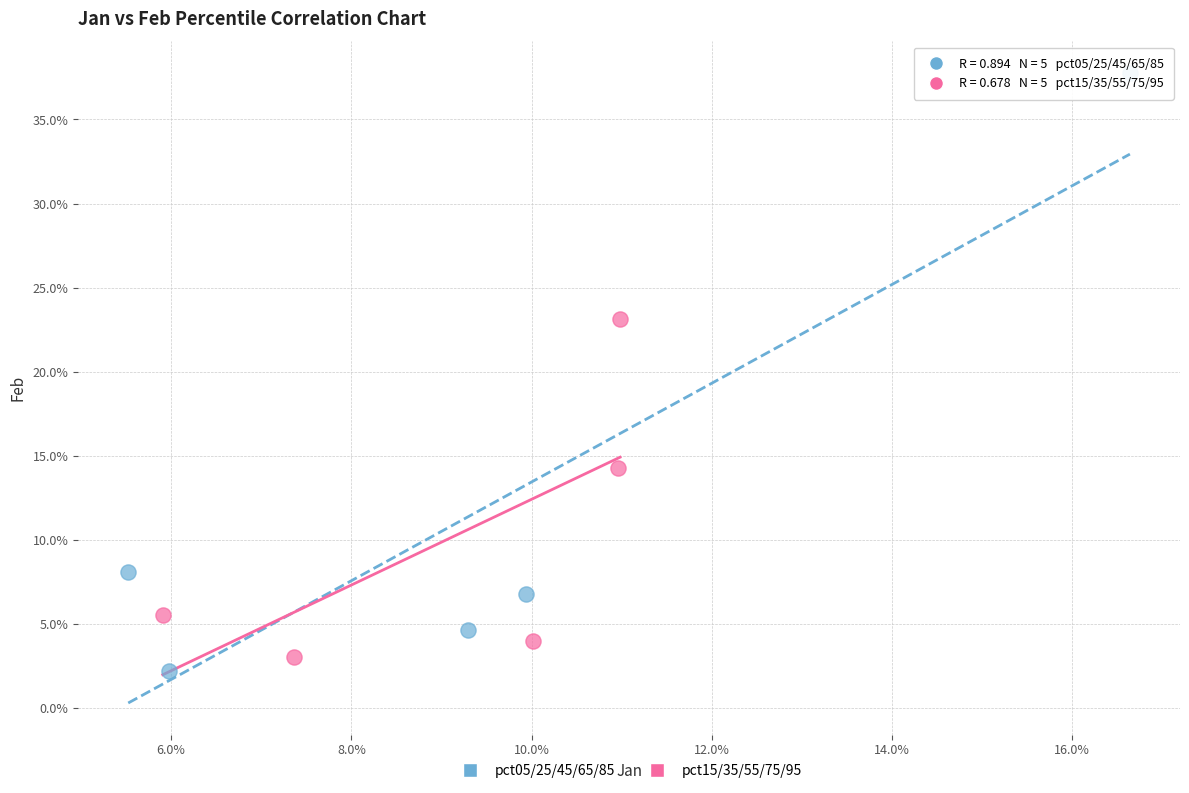

Which series contains the highest Y value?

pct05/25/45/65/85